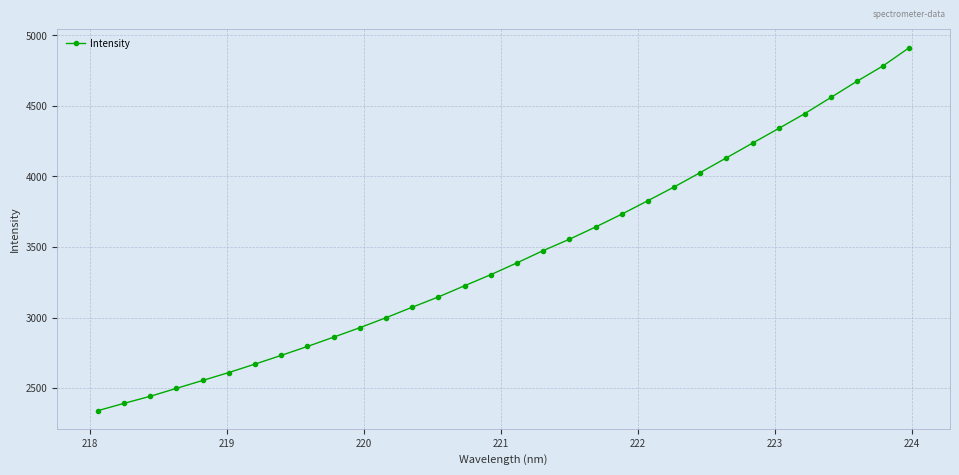

What is the difference between the maximum and minimum values?

2573.4